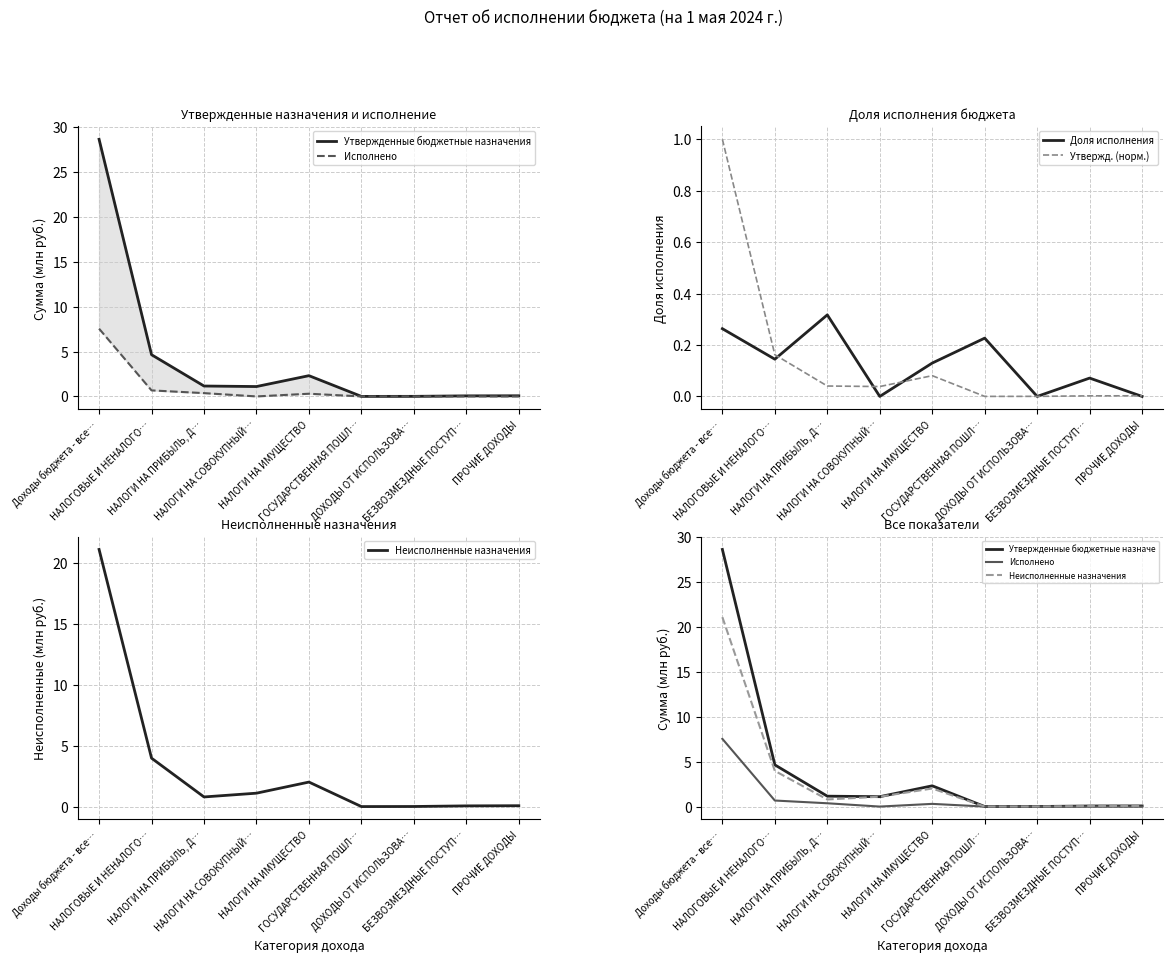

Which series has the largest total across all categories?

Утвержденные бюджетные назначения